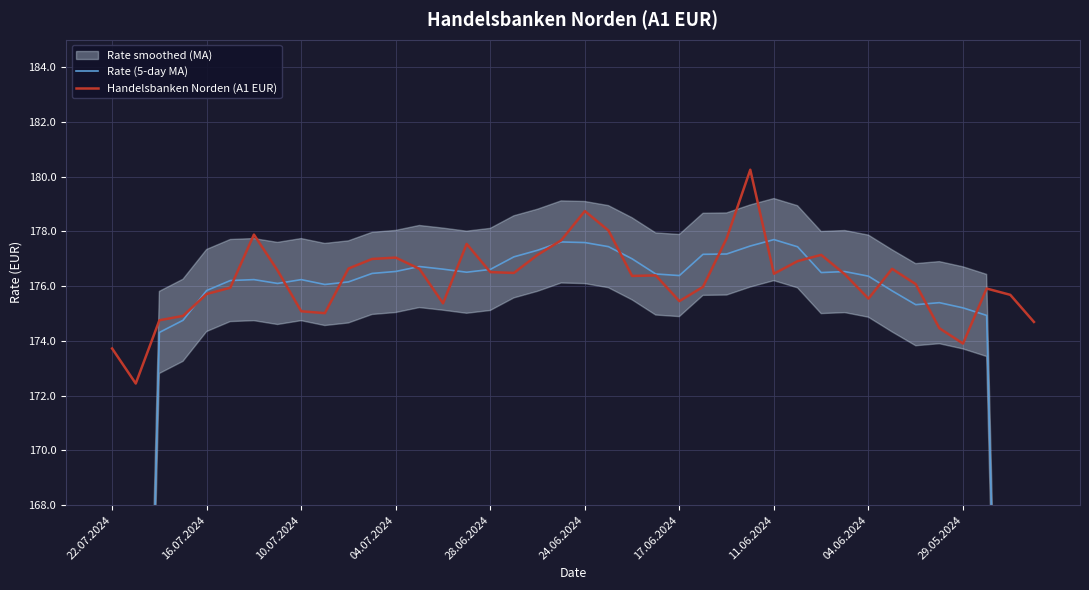

What is the lowest value of the Handelsbanken Norden (A1 EUR) series?

172.4